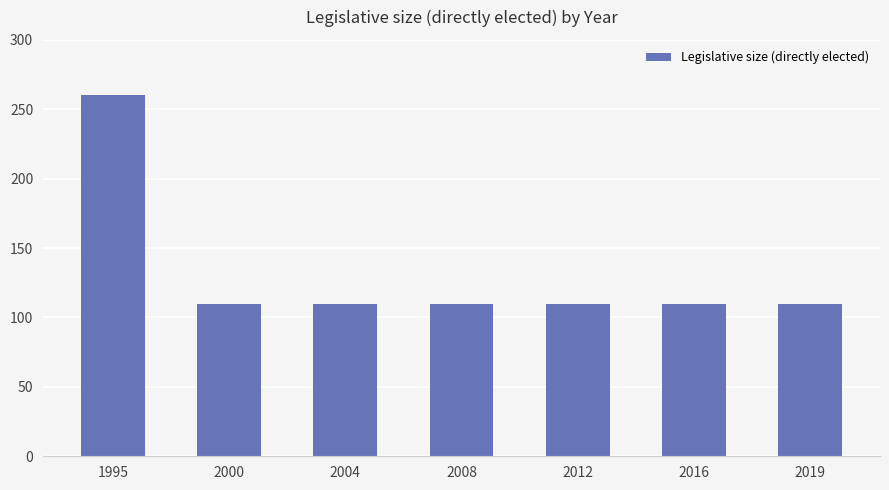

What is the difference between the maximum and minimum values?

150